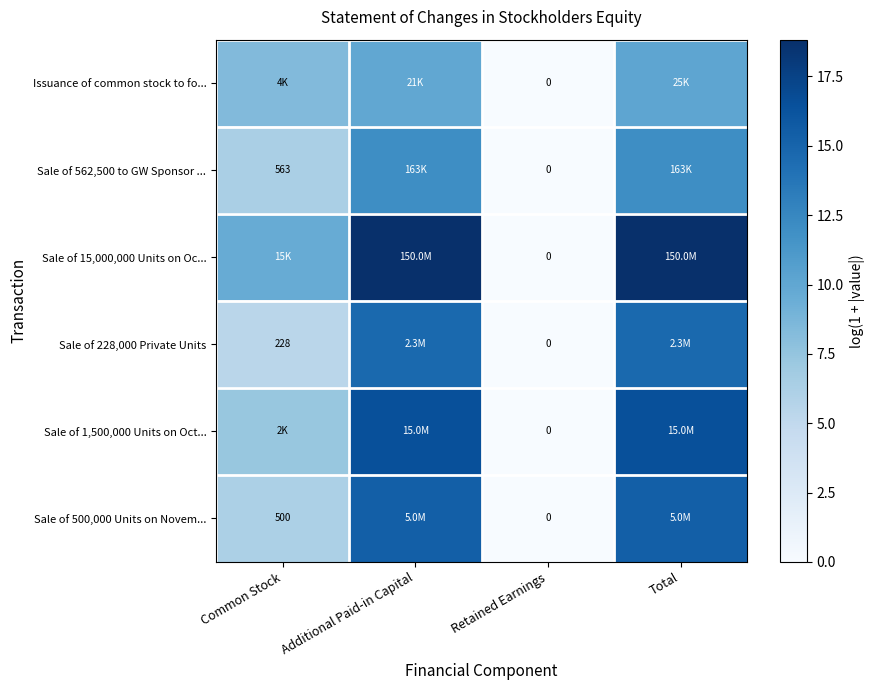

Is the value of Issuance of common stock to fo... at Retained Earnings greater than the value of Sale of 228,000 Private Units at Common Stock?

No